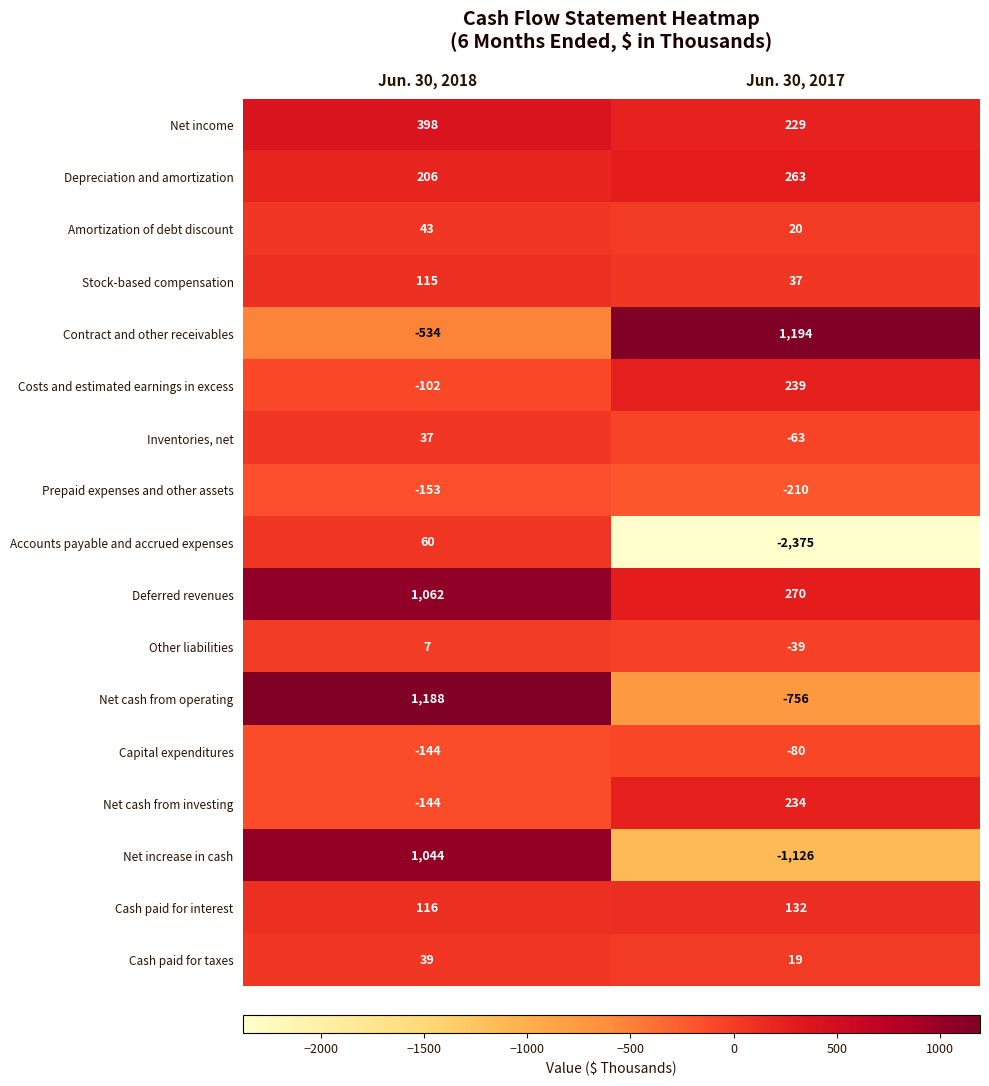

What is the greatest value displayed?

1194